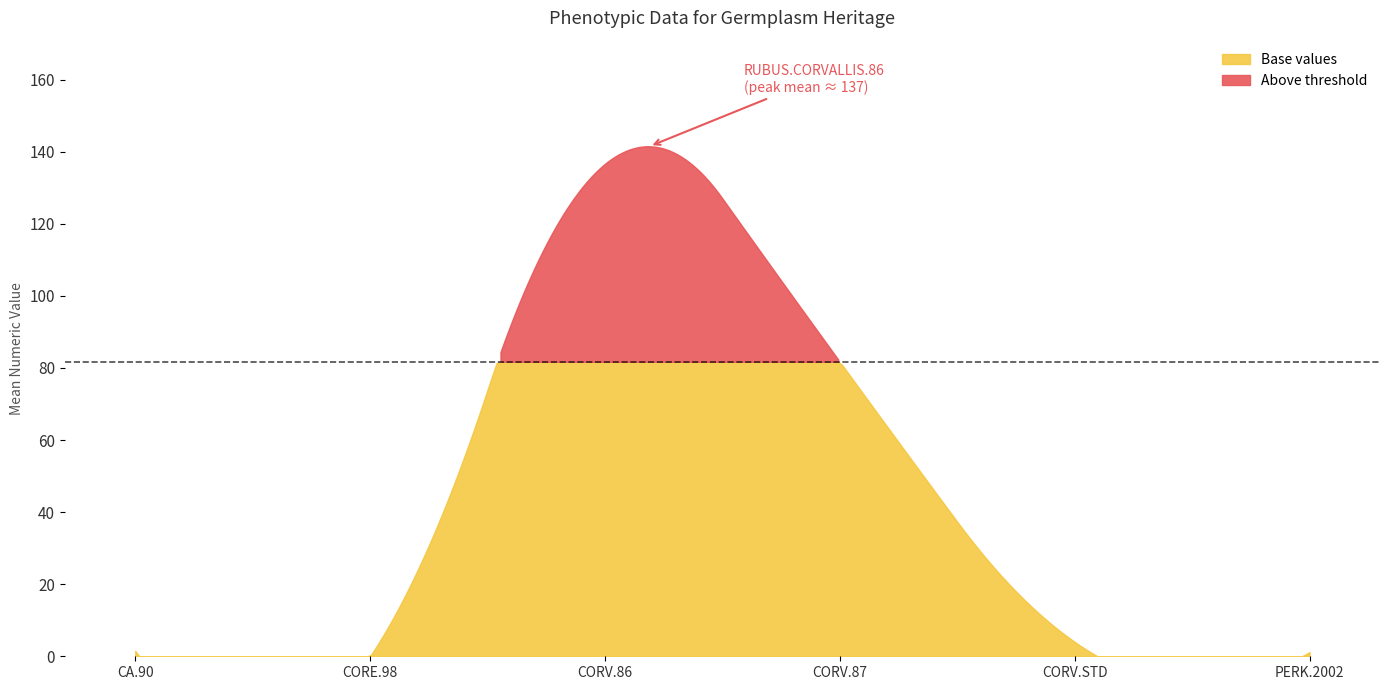

How many series are shown in this chart?

2